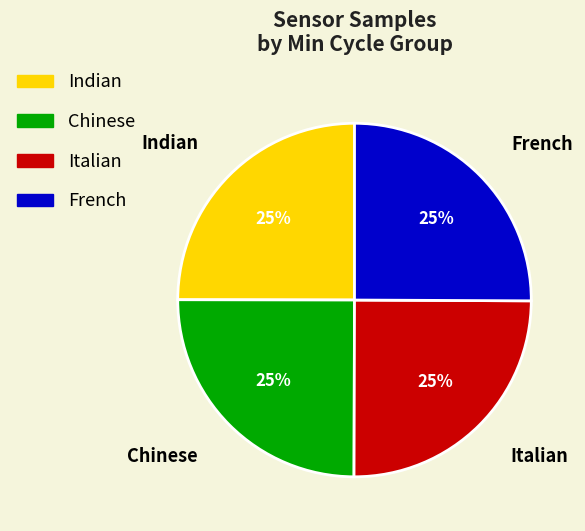

The Indian slice represents 12% of the pie. True or false?

False